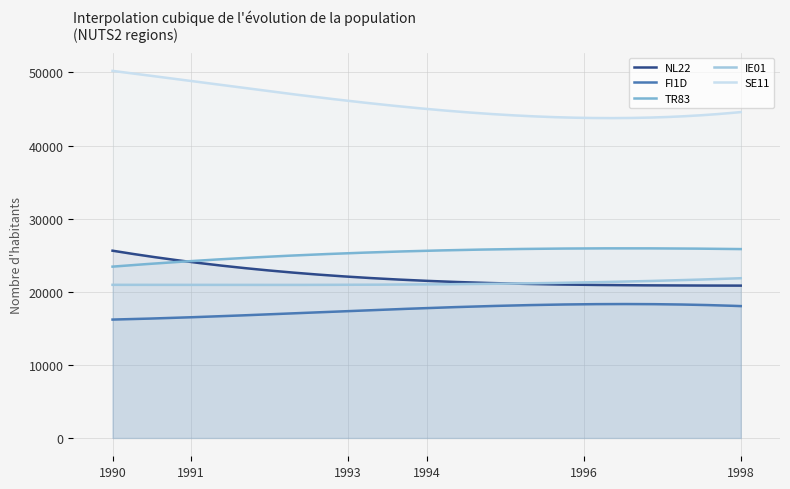

What is the highest value of the IE01 series?

21848.8